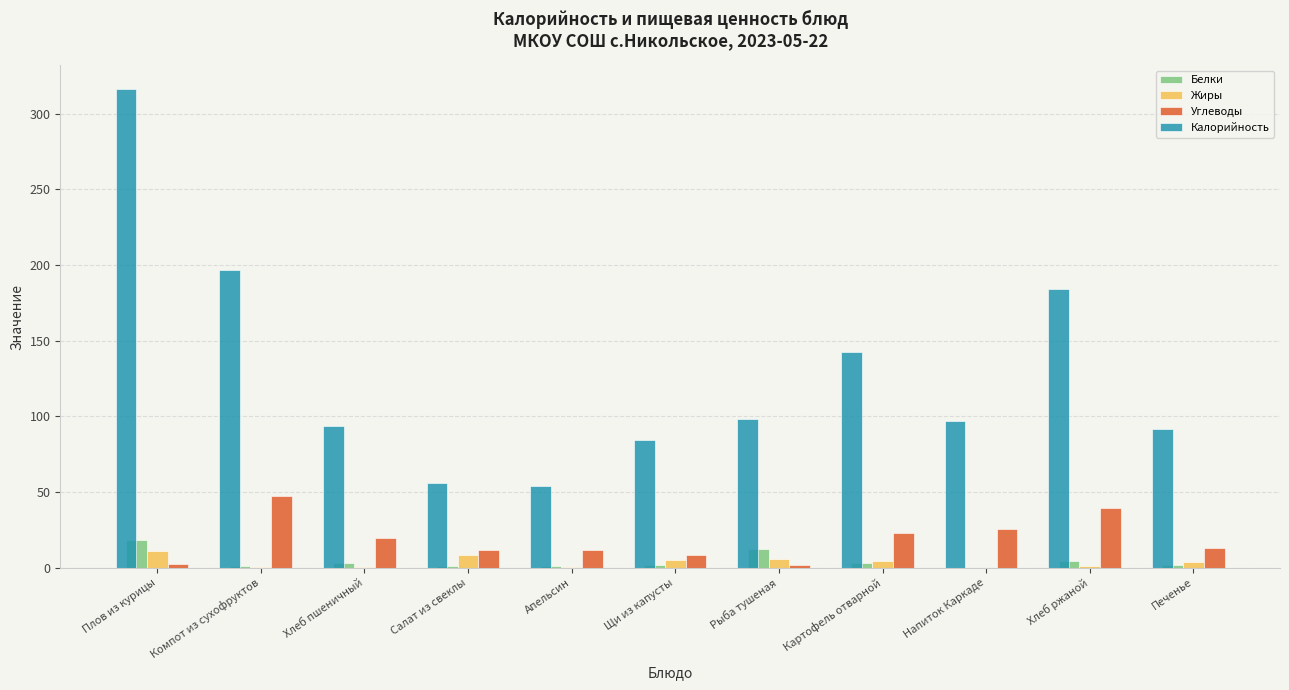

Which series has the largest total across all categories?

Калорийность